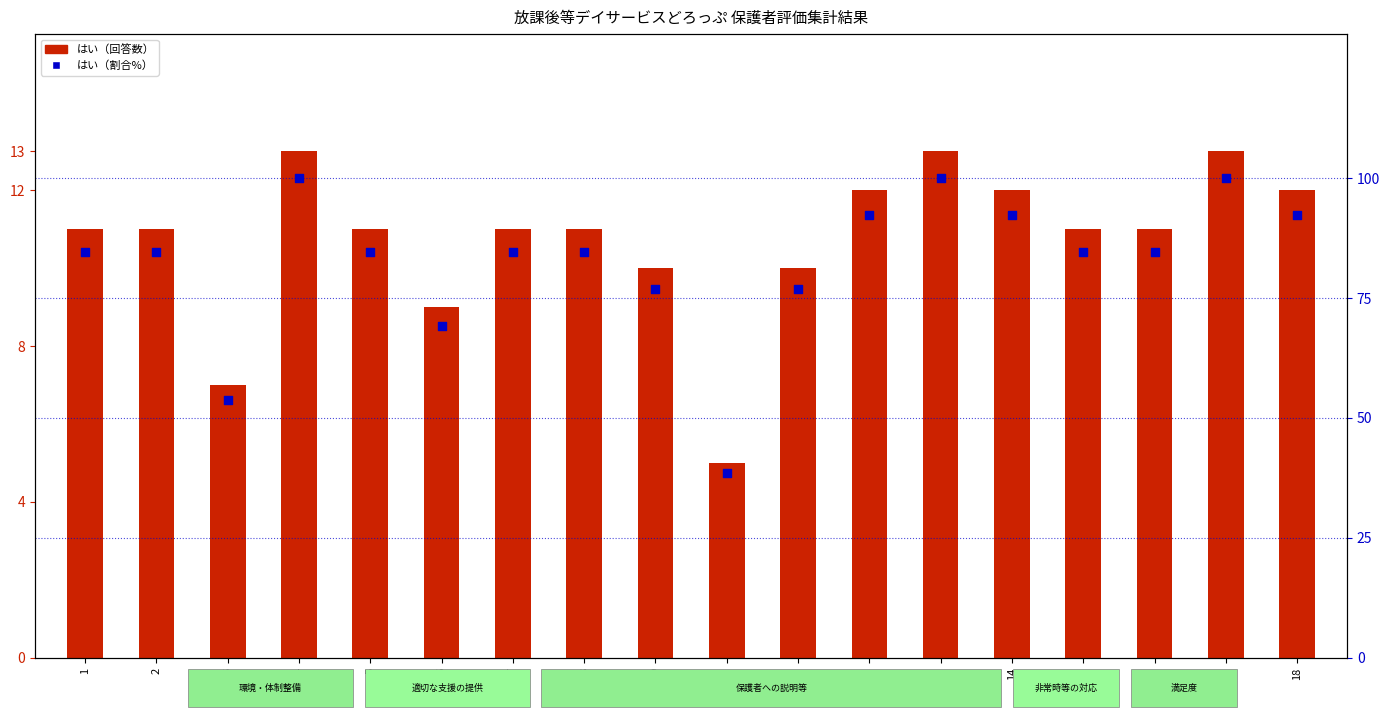

Which series reaches the maximum Y coordinate?

はい（割合%）